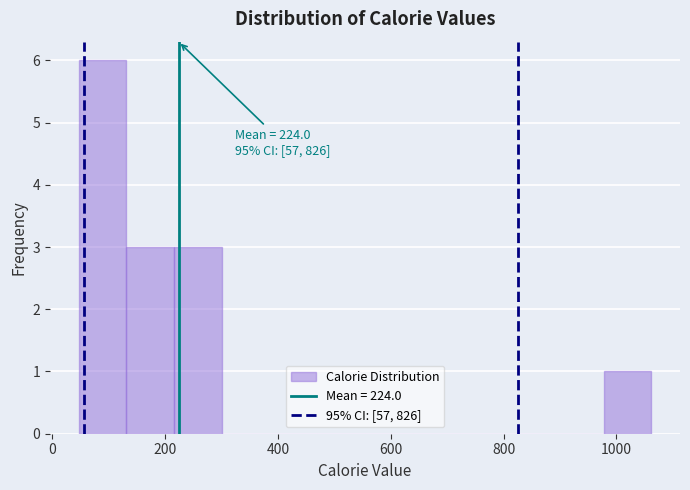

Over which range of the x-axis is the bar tallest?

40 to 140